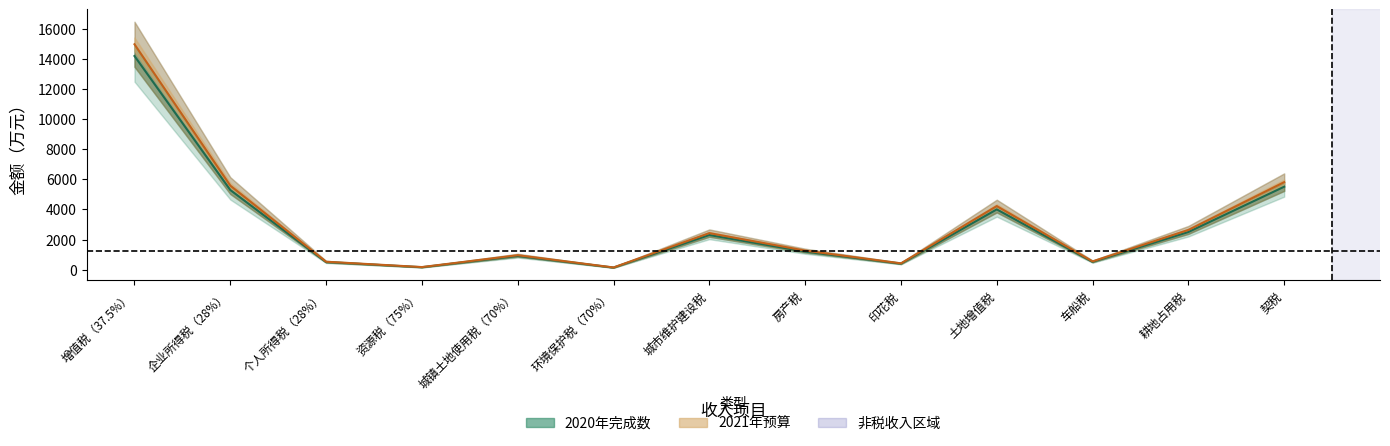

What is the label of the 1st point from the right?

契税